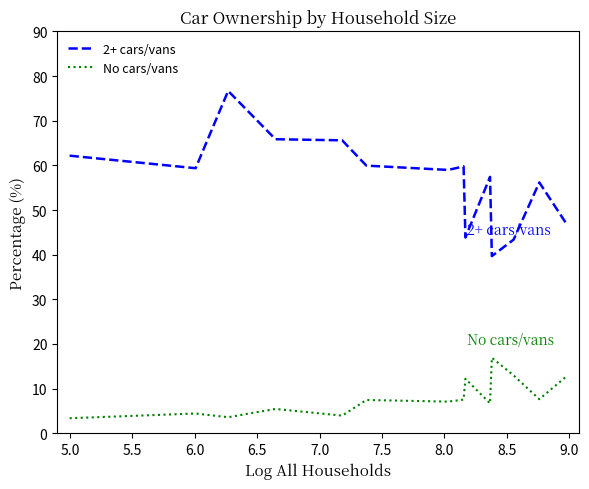

Rank the series by their average value, from lowest to highest.

No cars/vans, 2+ cars/vans